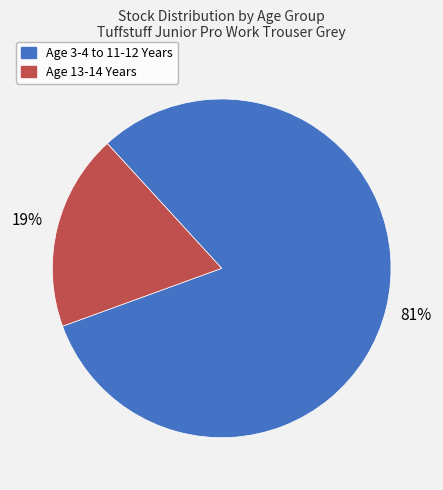

To the nearest percent, what is the average slice percentage?

50%